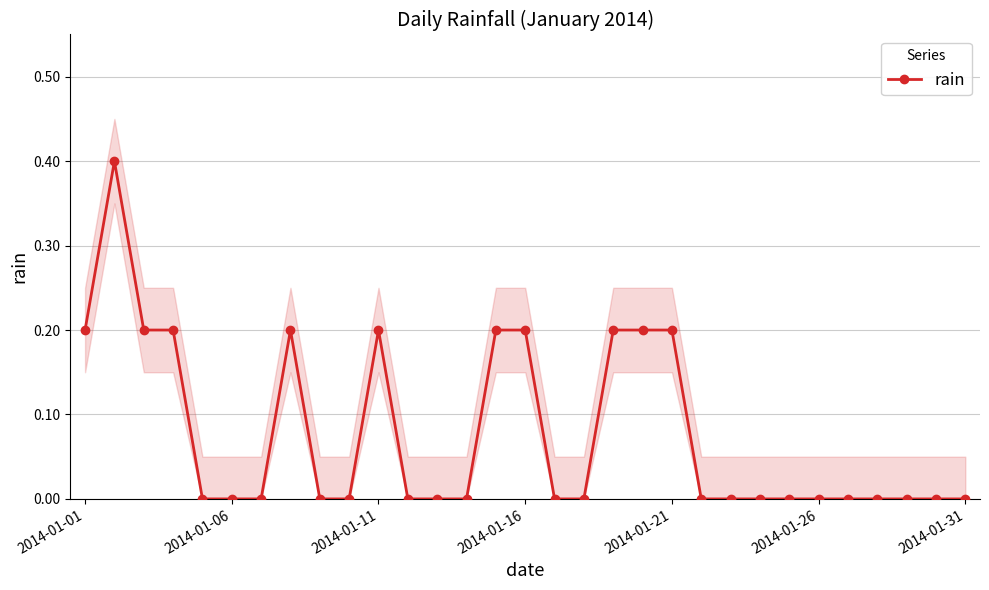

True or false: rain has more than 0 interior local peaks.

True